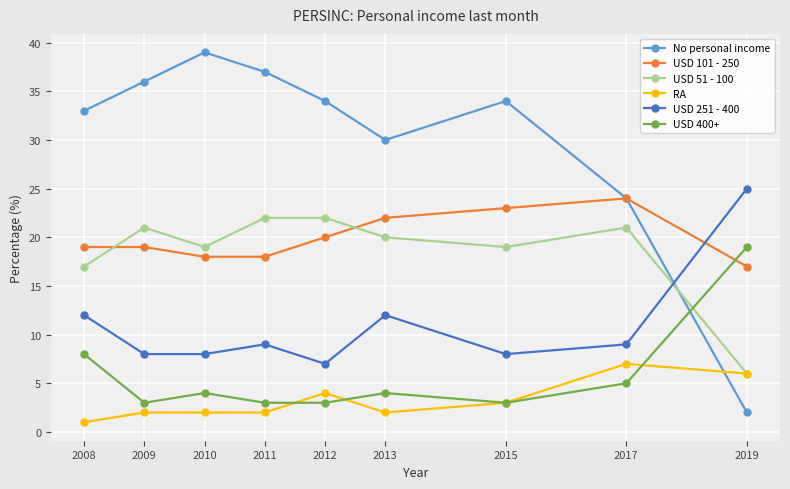

The value of USD 101 - 250 at 2009 is 25. True or false?

False